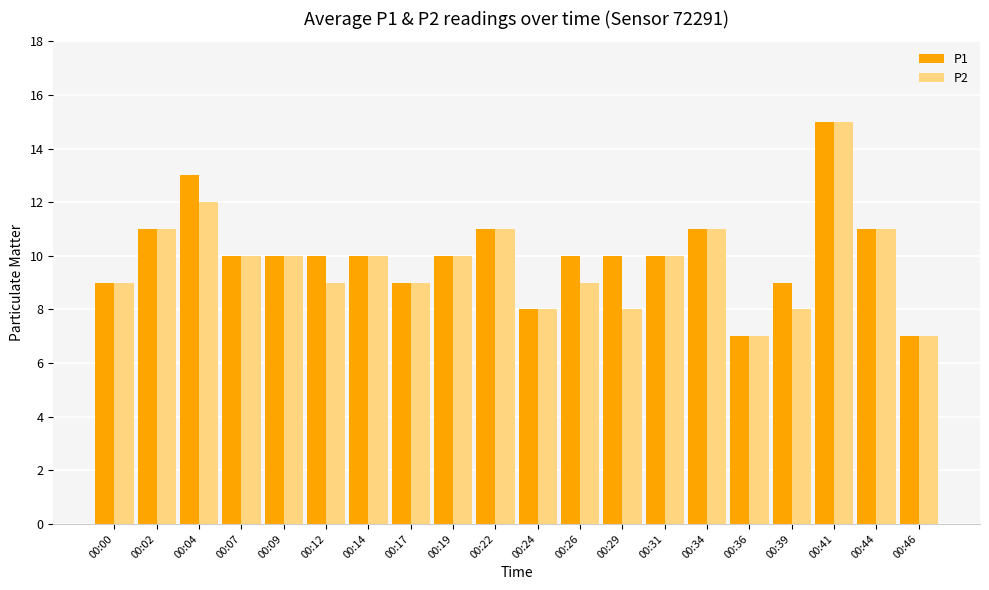

What is the average value of the P1 series?

10